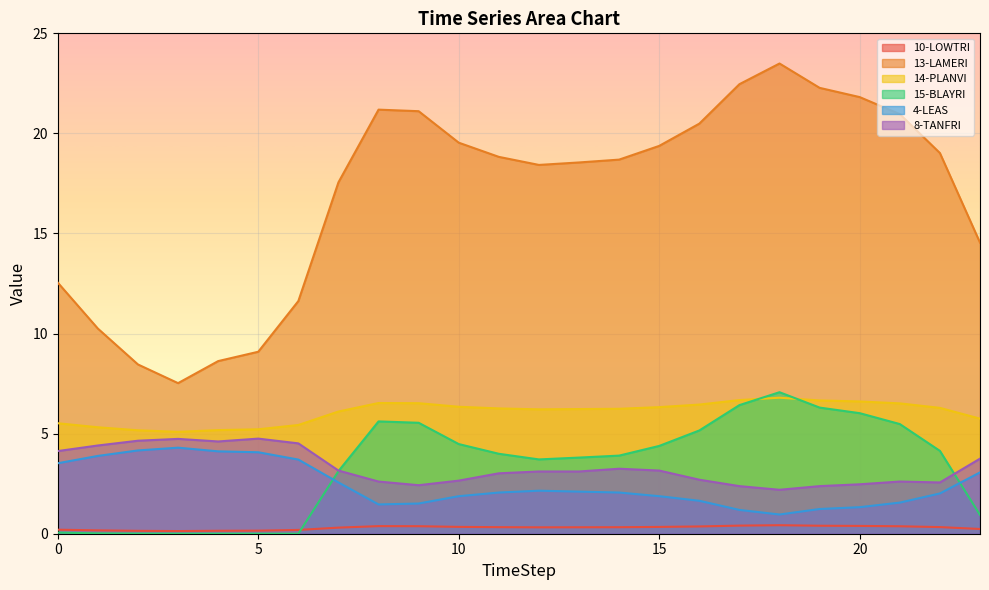

What are all the series names shown in the legend?

10-LOWTRI, 13-LAMERI, 14-PLANVI, 15-BLAYRI, 4-LEAS, 8-TANFRI